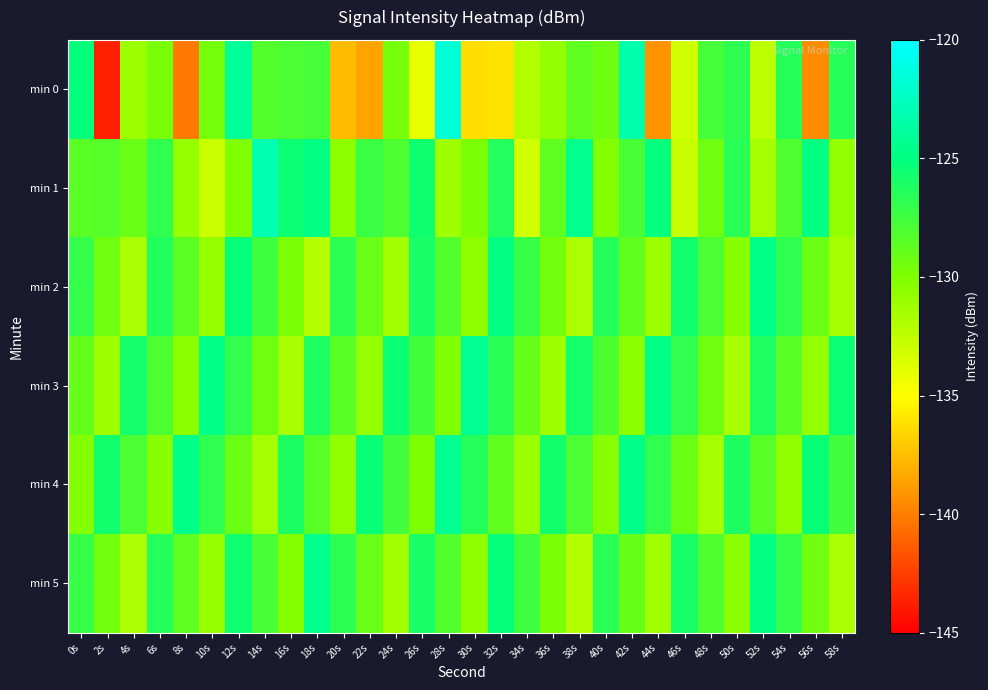

Between 42s and 52s, which is larger?

42s